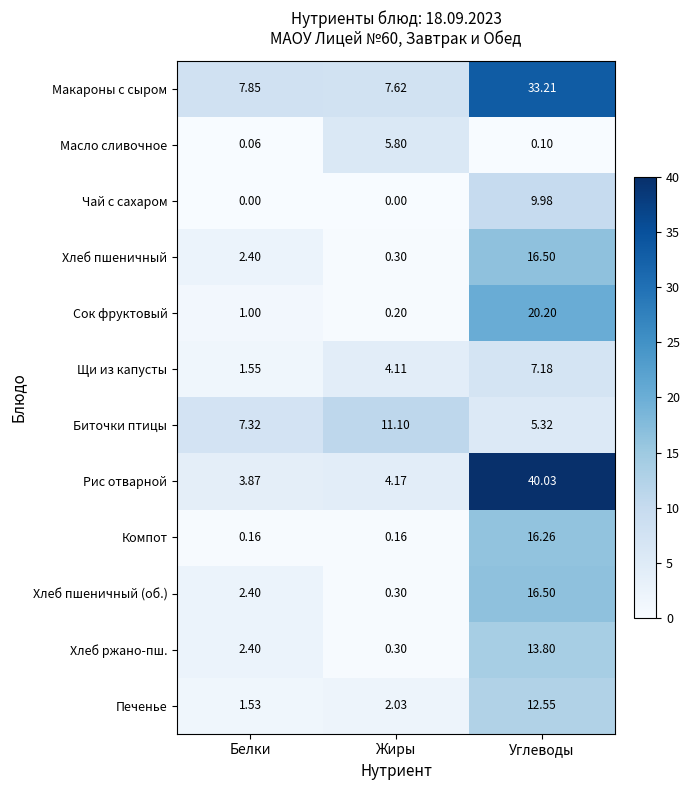

Between Белки and Жиры, which series saw the biggest shift?

Масло сливочное